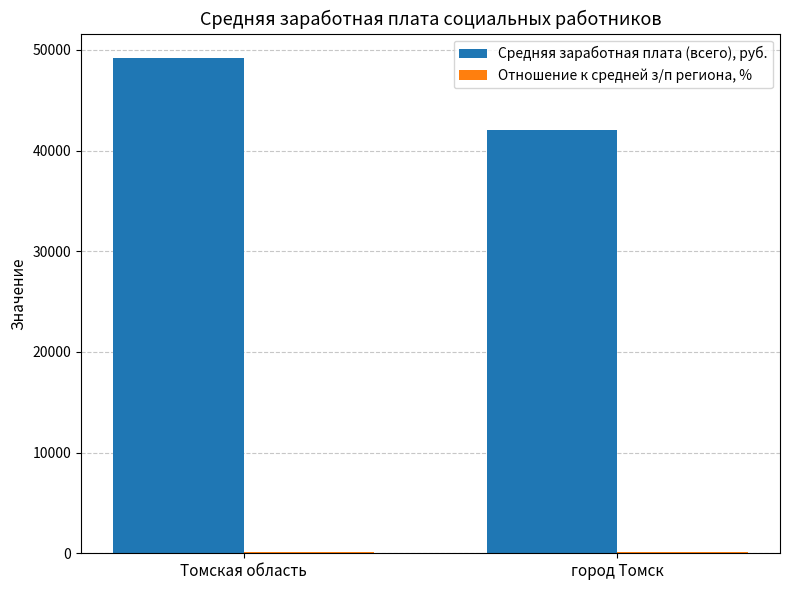

Is it true that Средняя заработная плата (всего), руб. equals 42068.4 at город Томск?

True